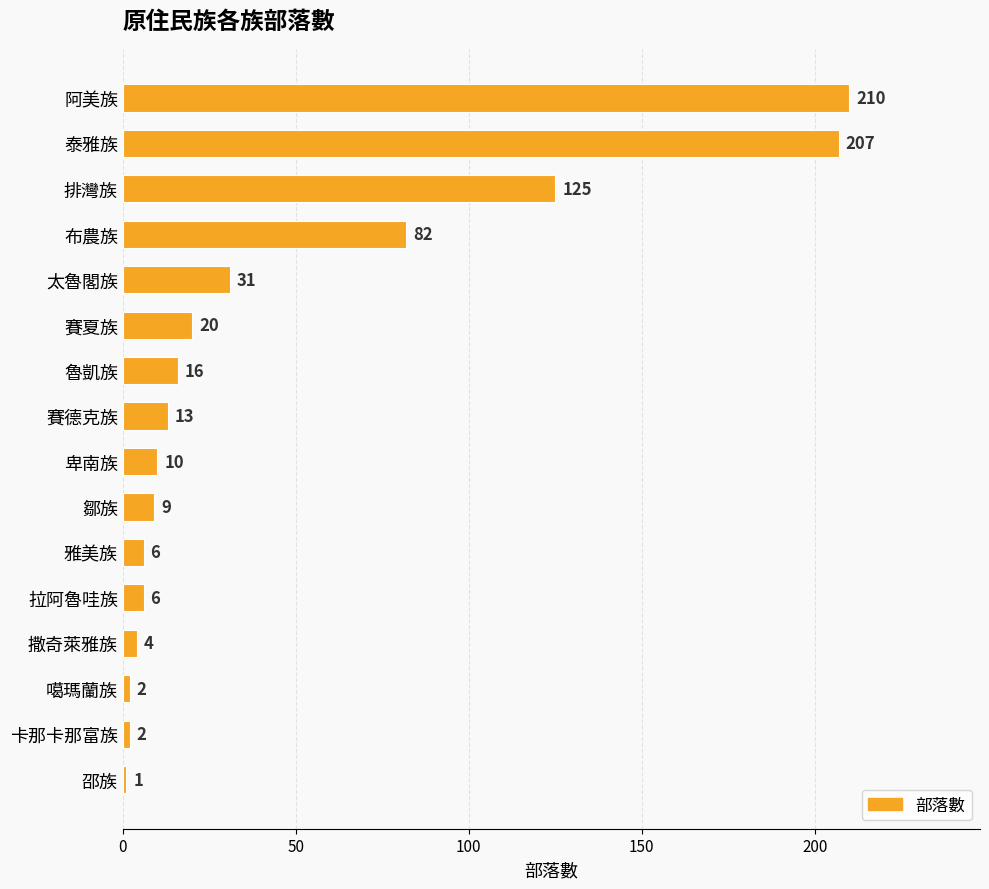

Reading top to bottom, what are all the values shown in this chart?

210	207	125	82	31	20	16	13	10	9	6	6	4	2	2	1